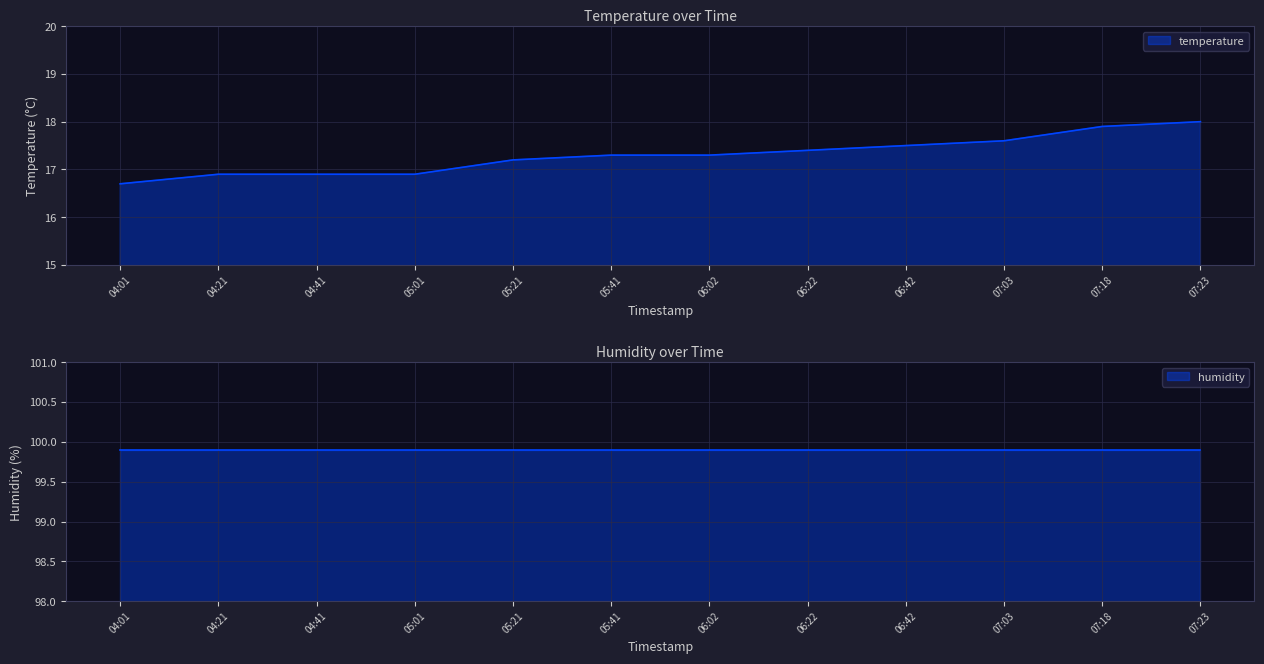

At which label is the value closest to 17?

04:21